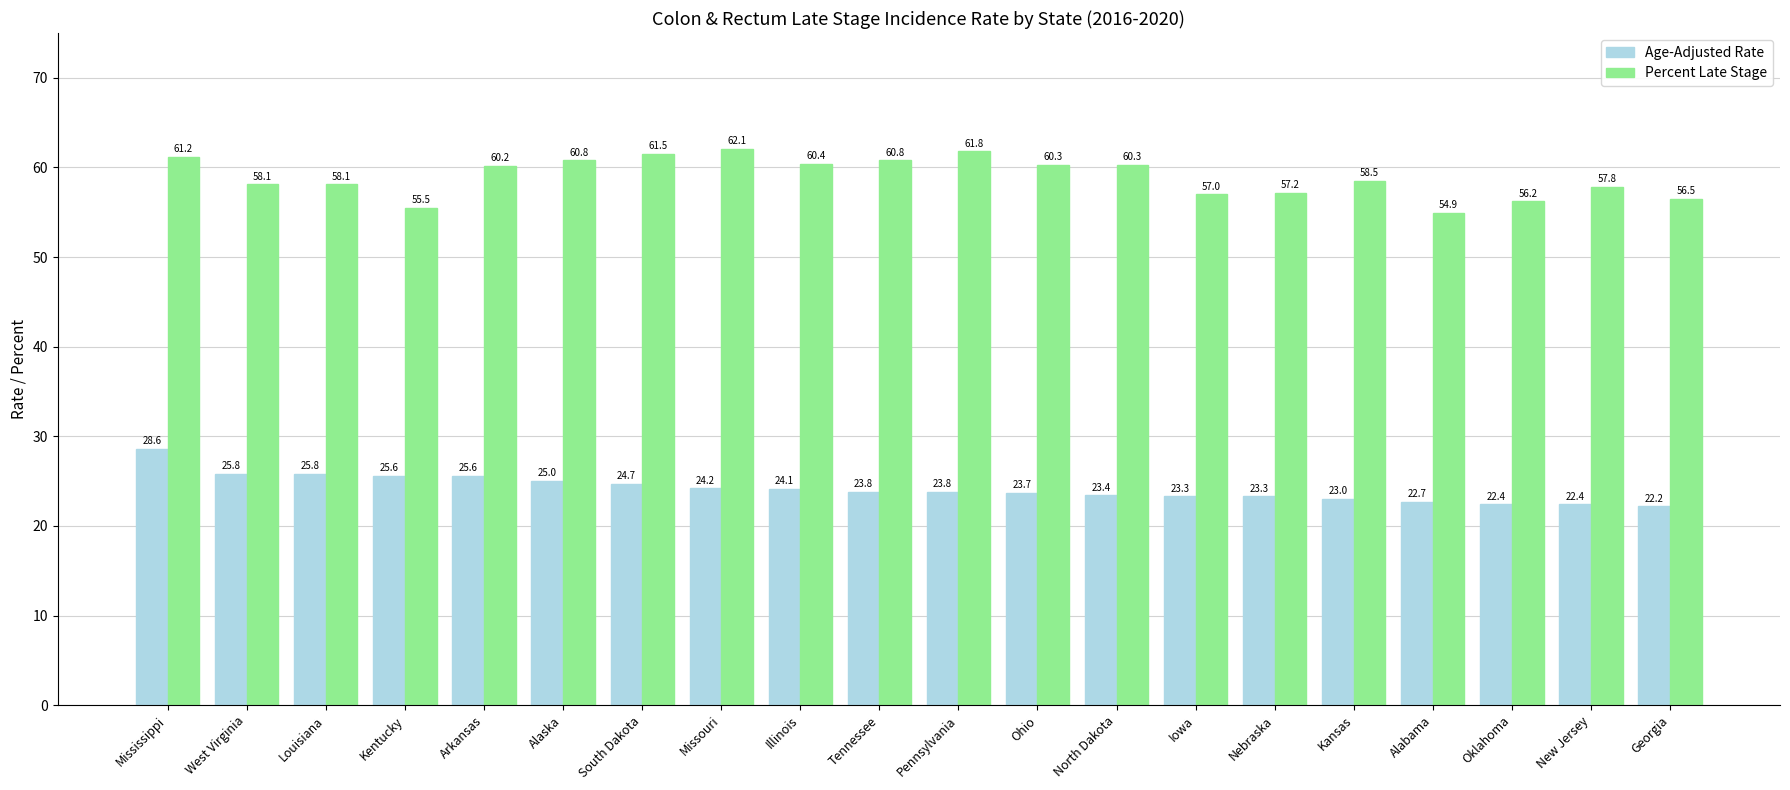

Are the bars horizontal?

No